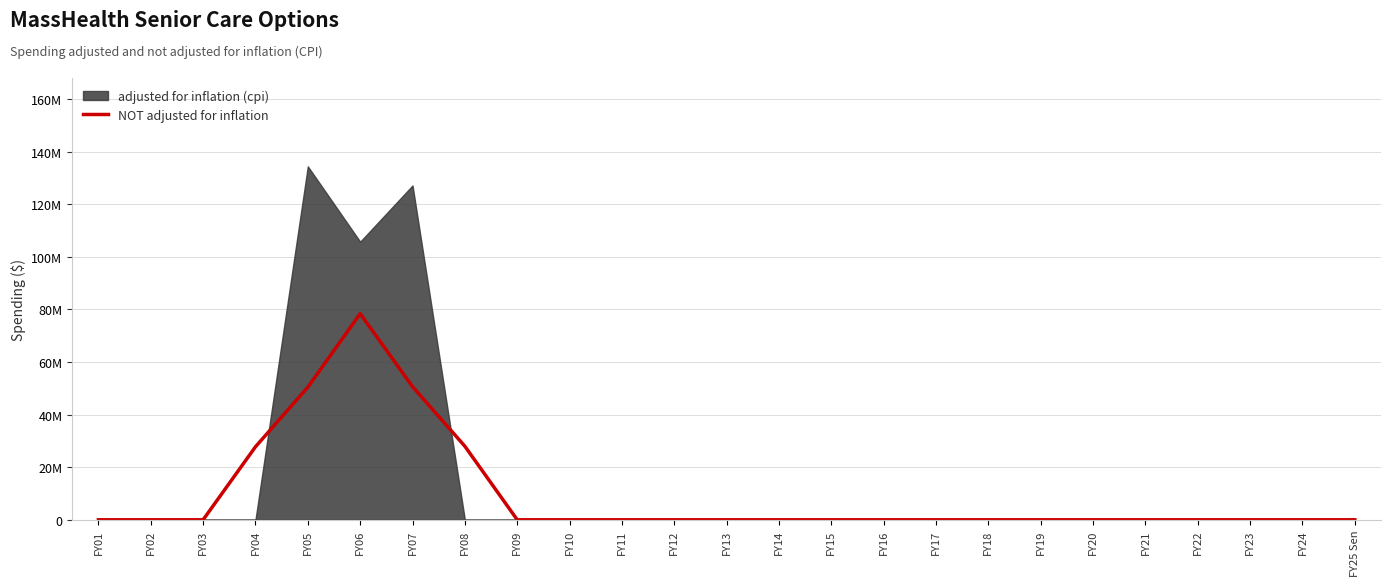

The value at FY13 is 0.0. True or false?

True